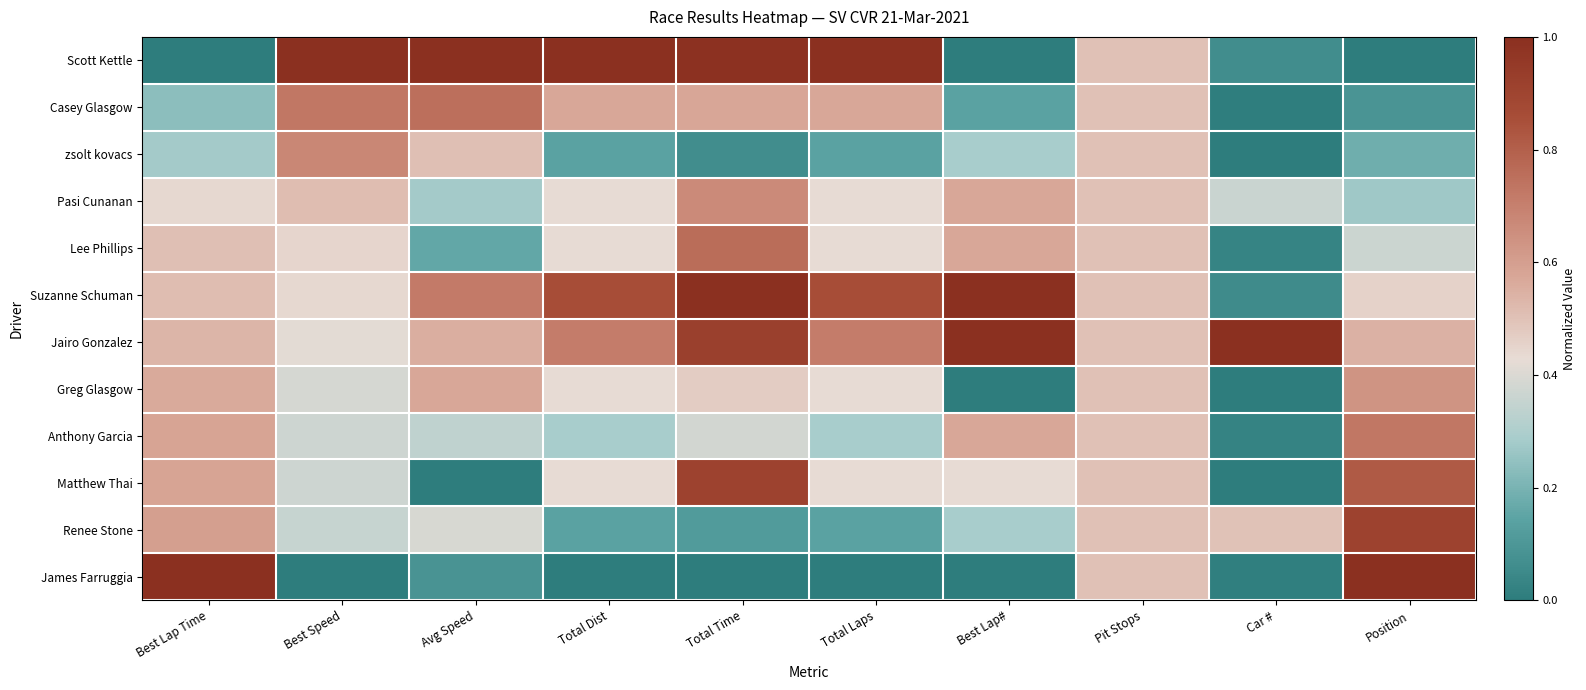

Rank the series at Total Time from highest to lowest value.

Suzanne Schuman, Scott Kettle, Jairo Gonzalez, Matthew Thai, Lee Phillips, Pasi Cunanan, Casey Glasgow, Greg Glasgow, Anthony Garcia, Renee Stone, zsolt kovacs, James Farruggia